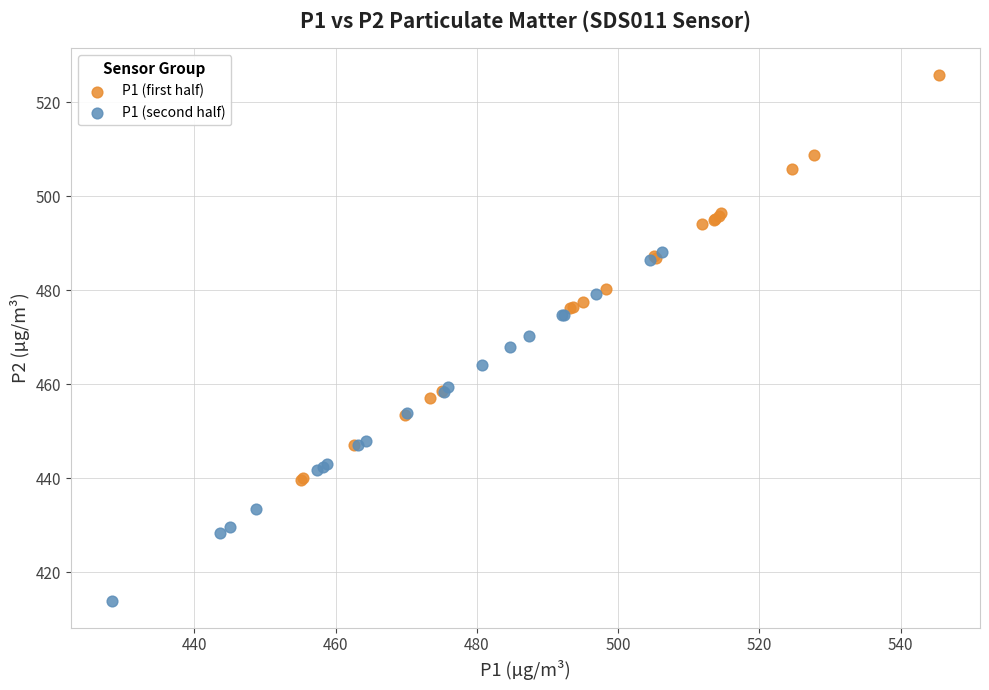

Which series reaches the minimum Y coordinate?

P1 (second half)